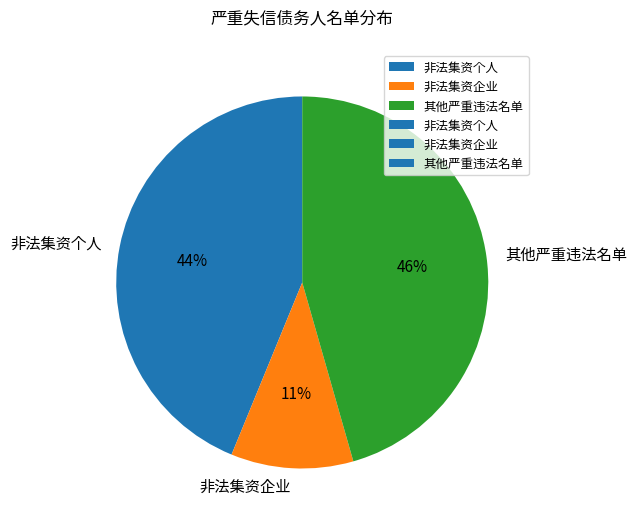

Which has a higher value, 非法集资个人 or 其他严重违法名单?

其他严重违法名单